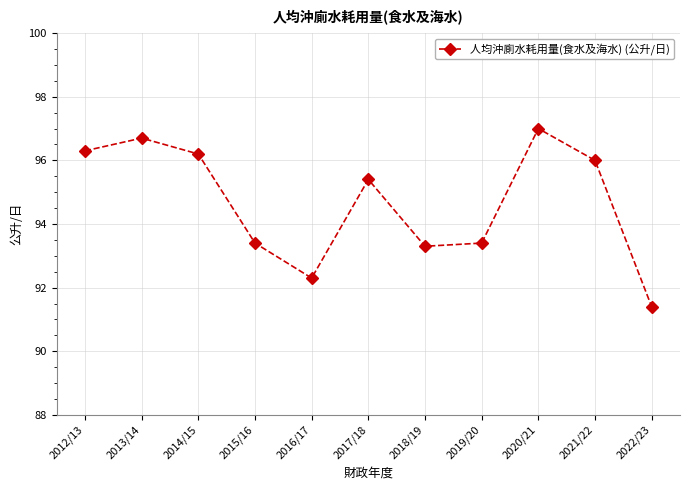

What position from the left is 2021/22?

10